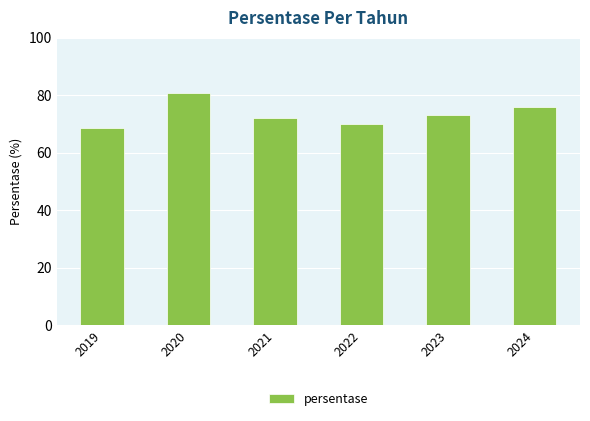

What is the change in value from 2019 to 2020?

+12.2